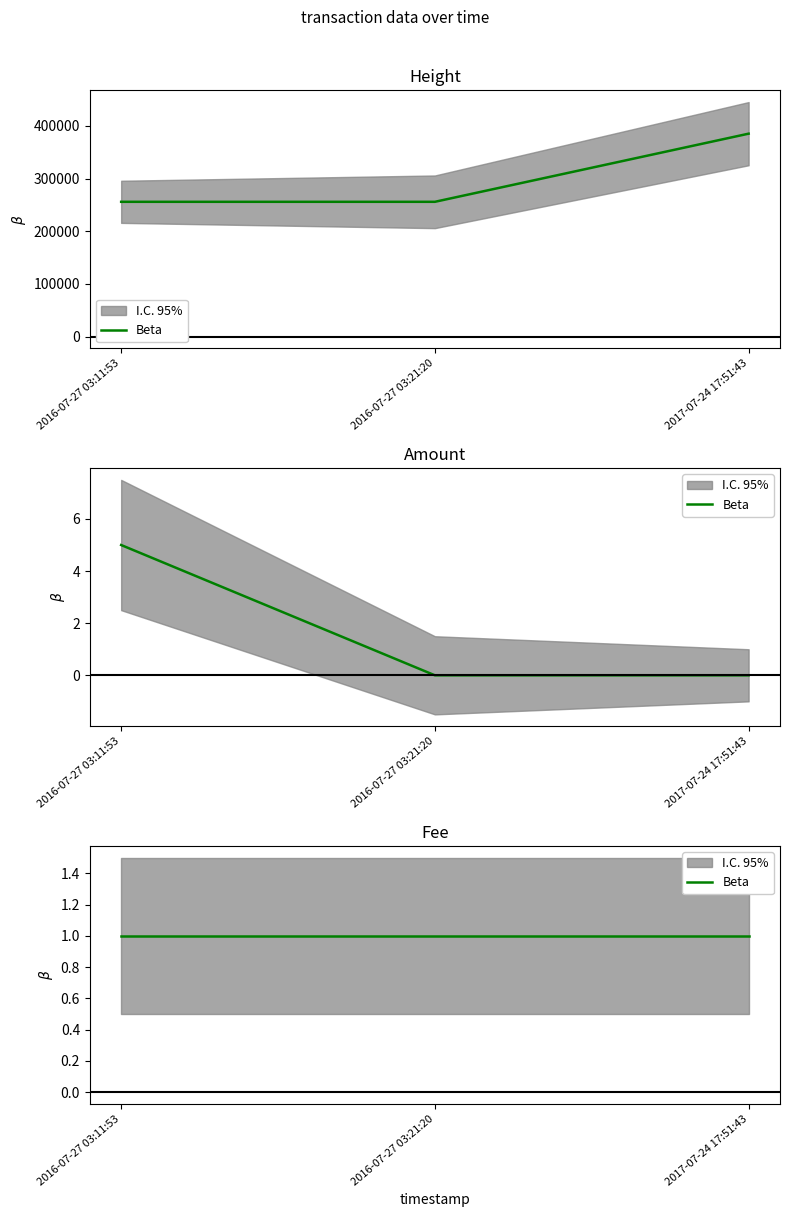

What is the difference between the maximum and second lowest values in the Amount series?

5